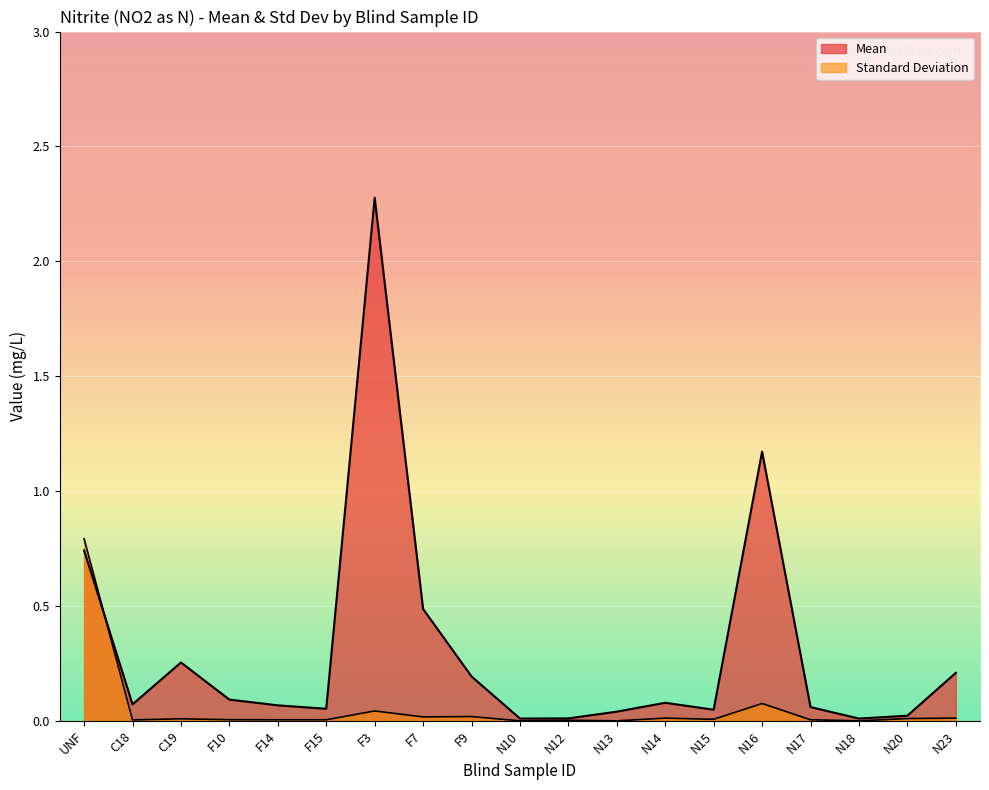

Which series ends up on top after the final intersection of Standard Deviation and Mean?

Mean